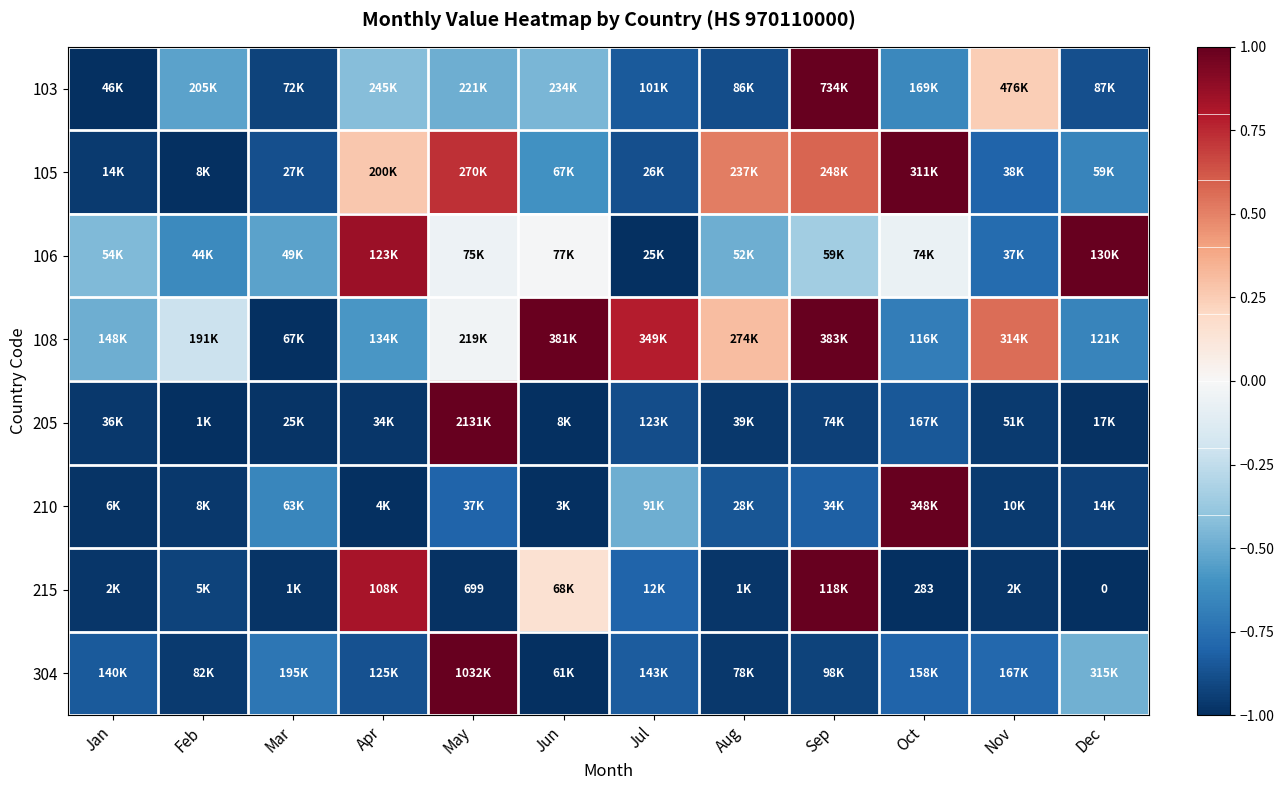

At which label is 210 closest to 0?

Jul